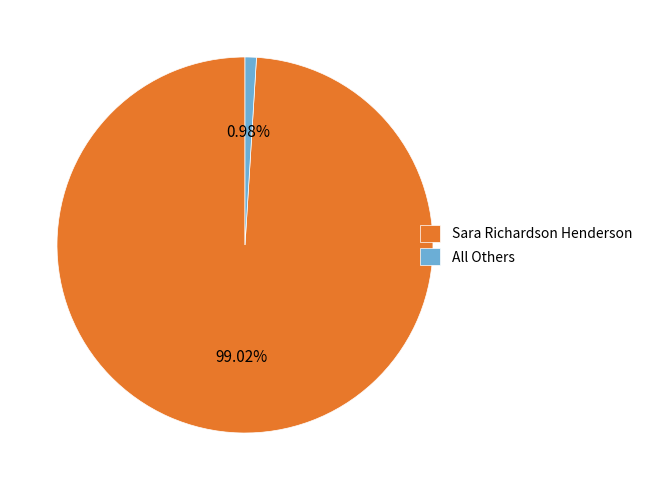

How many slices are in this pie chart?

2